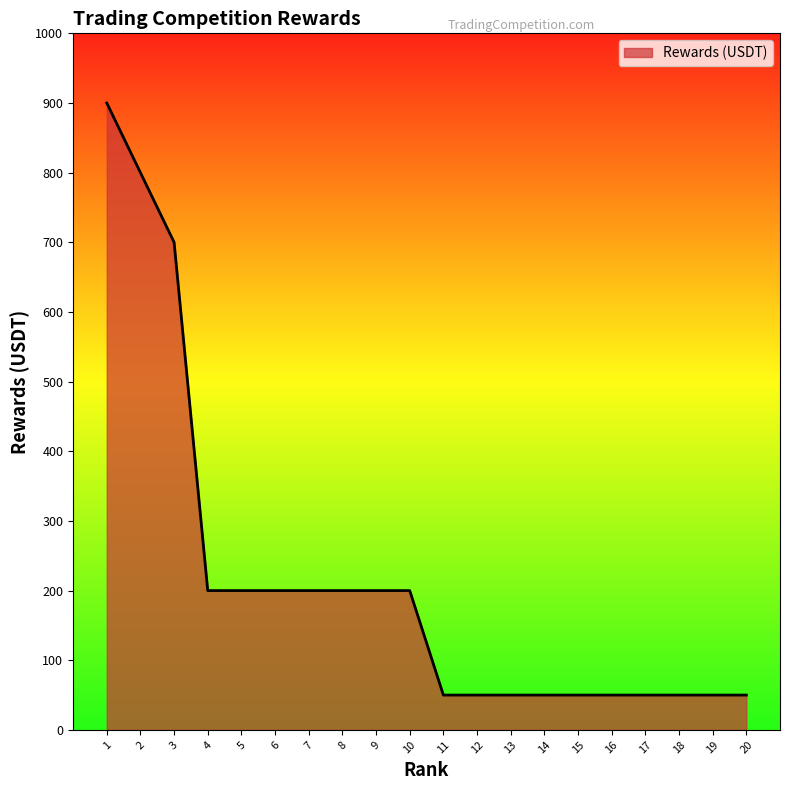

The value at 17 is 50. True or false?

True